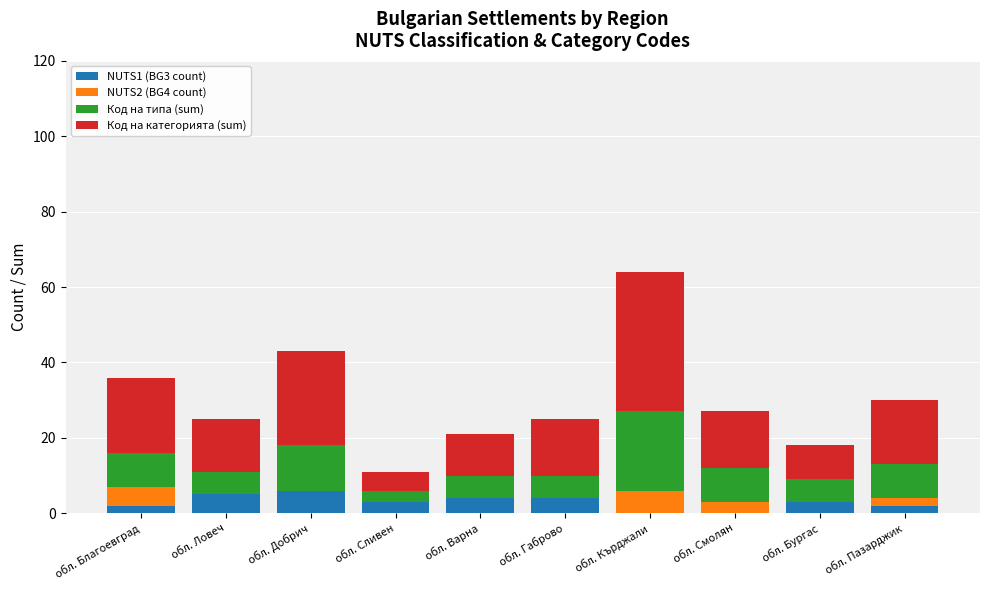

Is it true that NUTS1 (BG3 count) equals 4 at обл. Кърджали?

False